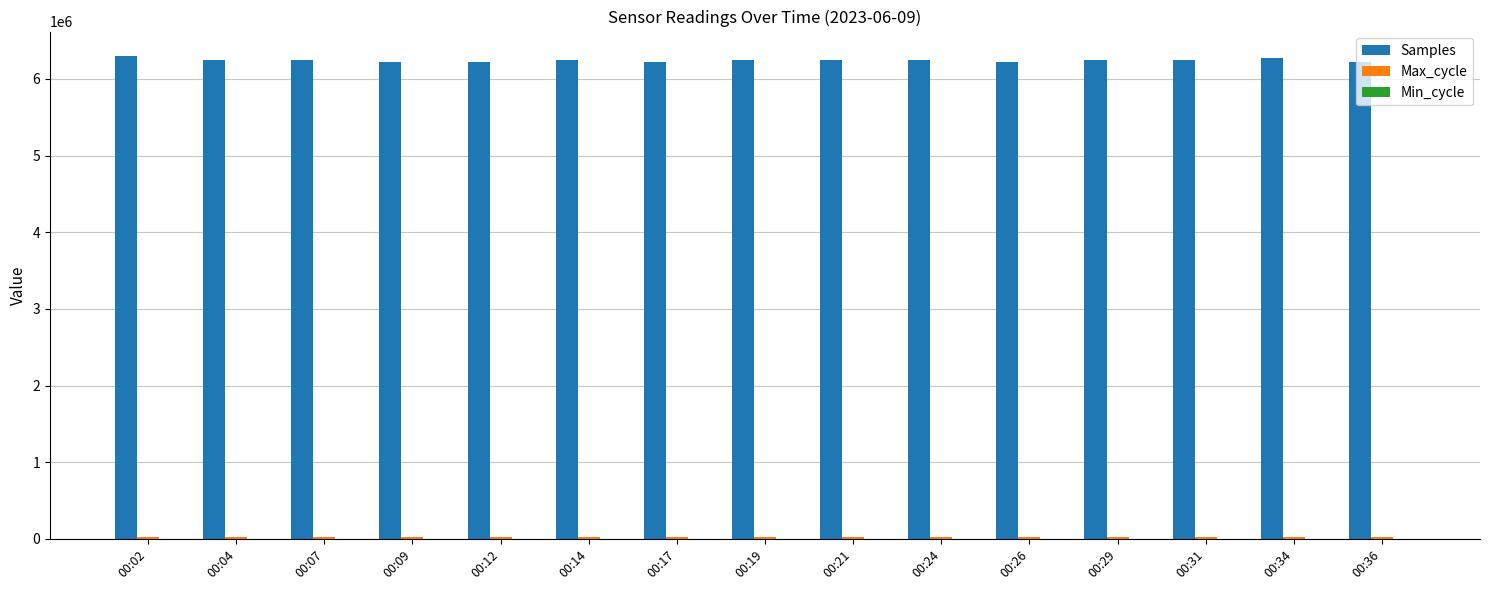

Which series has the largest total across all categories?

Samples